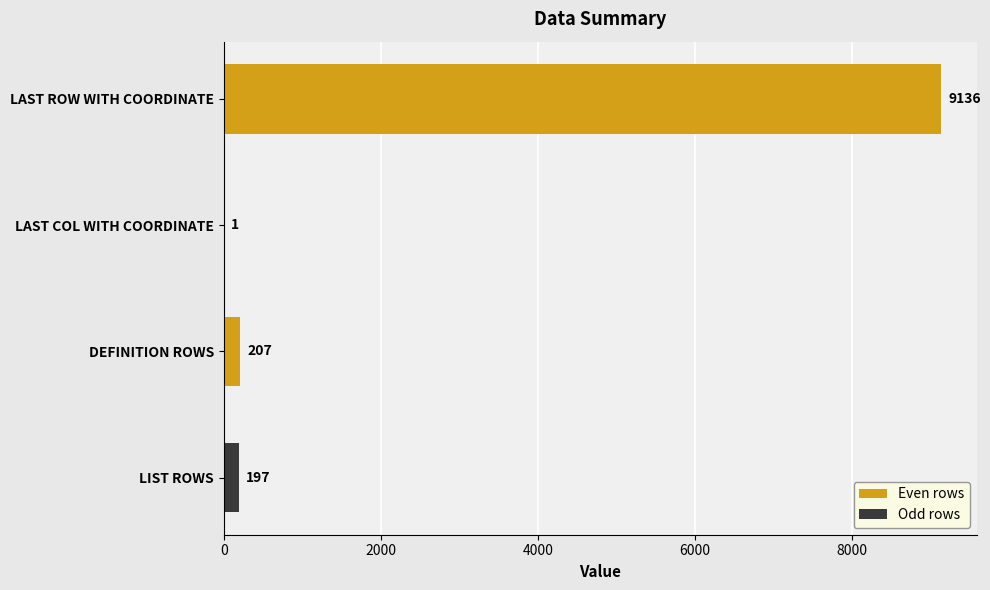

Which category has the highest value across all series?

LAST ROW WITH COORDINATE